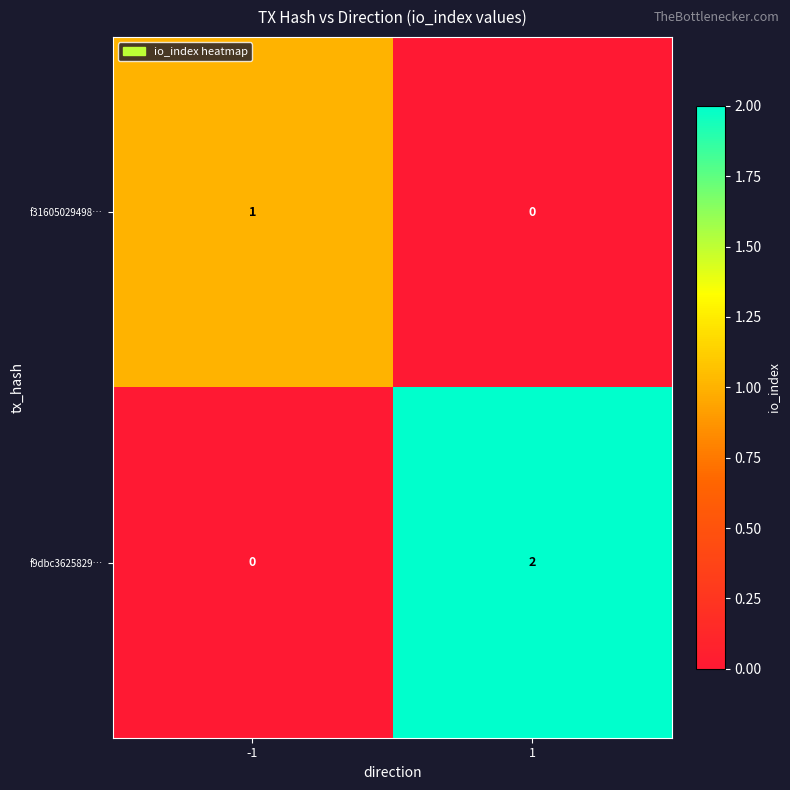

What is the total value across all series at -1?

1